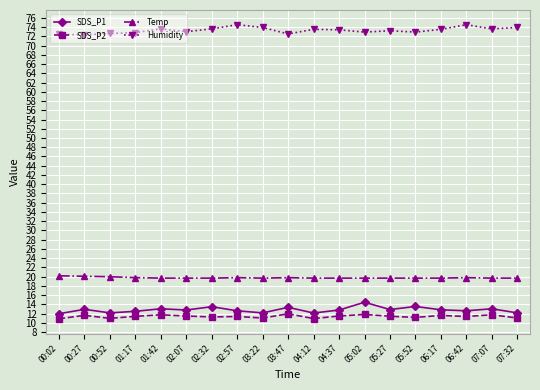

Is it true that Humidity equals 36.2 at 02:32?

False